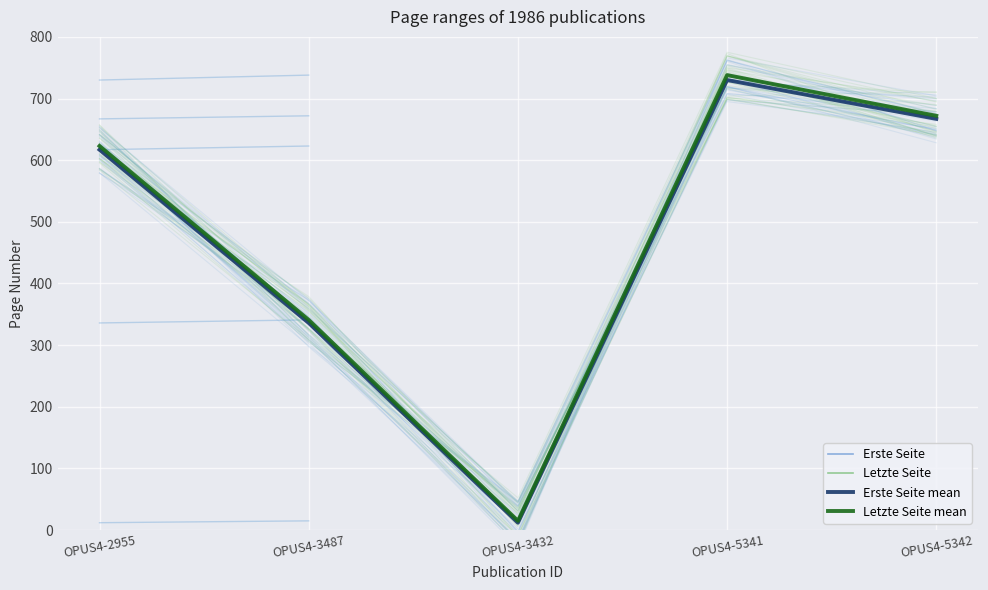

Where is the first local maximum for Erste Seite mean?

OPUS4-5341